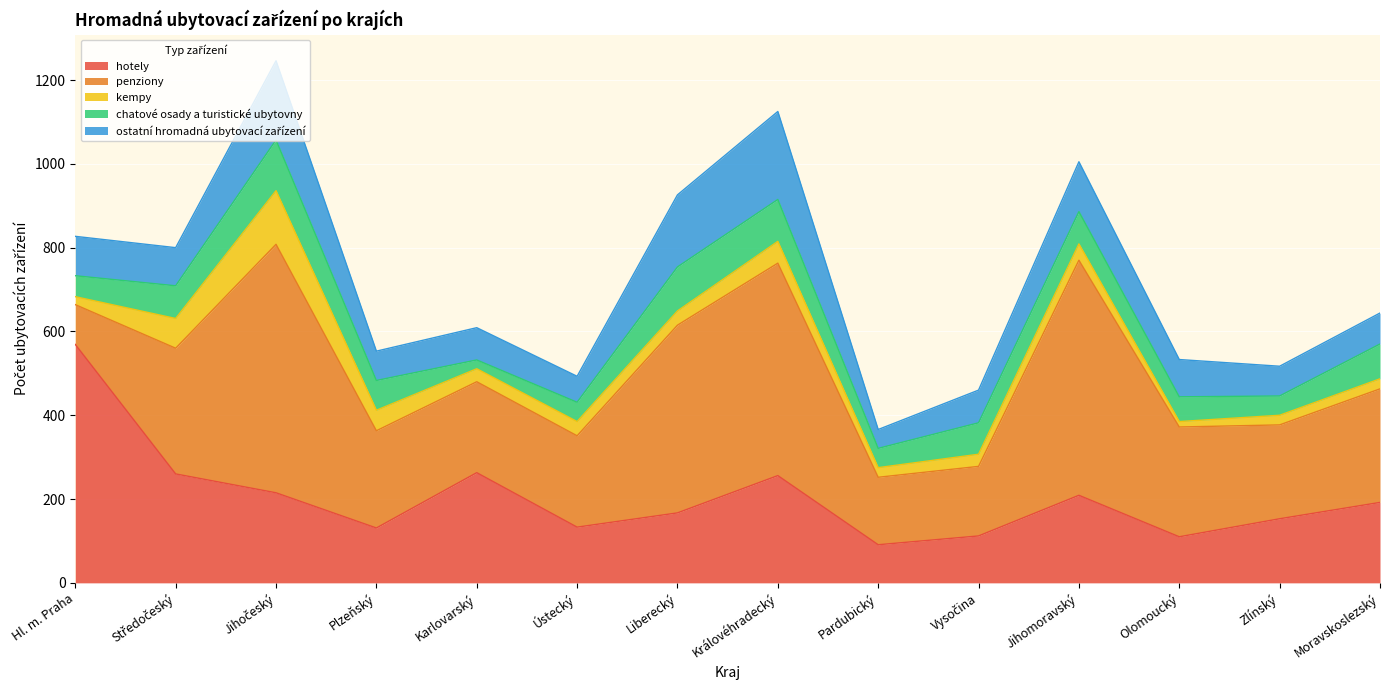

Reading left to right, transcribe all the data shown in this chart.

hotely: Hl. m. Praha=569	Středočeský=260	Jihočeský=215	Plzeňský=131	Karlovarský=263	Ústecký=133	Liberecký=167	Královéhradecký=256	Pardubický=91	Vysočina=112	Jihomoravský=209	Olomoucký=110	Zlínský=153	Moravskoslezský=192
penziony: Hl. m. Praha=95	Středočeský=300	Jihočeský=593	Plzeňský=232	Karlovarský=217	Ústecký=218	Liberecký=448	Královéhradecký=507	Pardubický=161	Vysočina=166	Jihomoravský=561	Olomoucký=262	Zlínský=224	Moravskoslezský=271
kempy: Hl. m. Praha=19	Středočeský=71	Jihočeský=128	Plzeňský=49	Karlovarský=31	Ústecký=34	Liberecký=34	Královéhradecký=52	Pardubický=23	Vysočina=29	Jihomoravský=39	Olomoucký=13	Zlínský=23	Moravskoslezský=24
chatové osady a turistické ubytovny: Hl. m. Praha=50	Středočeský=78	Jihočeský=121	Plzeňský=71	Karlovarský=21	Ústecký=46	Liberecký=105	Královéhradecký=100	Pardubický=46	Vysočina=75	Jihomoravský=77	Olomoucký=59	Zlínský=46	Moravskoslezský=83
ostatní hromadná ubytovací zařízení: Hl. m. Praha=94	Středočeský=91	Jihočeský=189	Plzeňský=70	Karlovarský=77	Ústecký=62	Liberecký=172	Královéhradecký=210	Pardubický=45	Vysočina=78	Jihomoravský=119	Olomoucký=89	Zlínský=71	Moravskoslezský=74